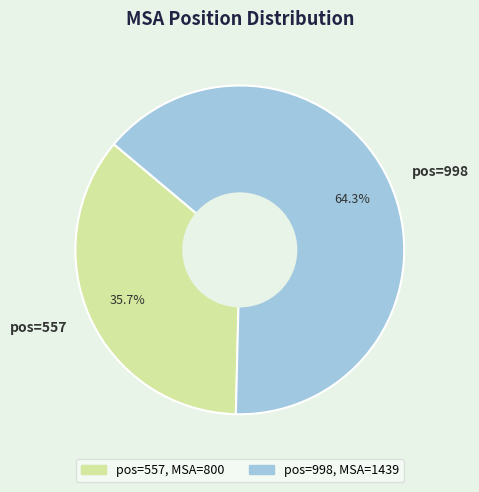

Approximately how many times larger is the value at pos=998 compared to pos=557?

1.8